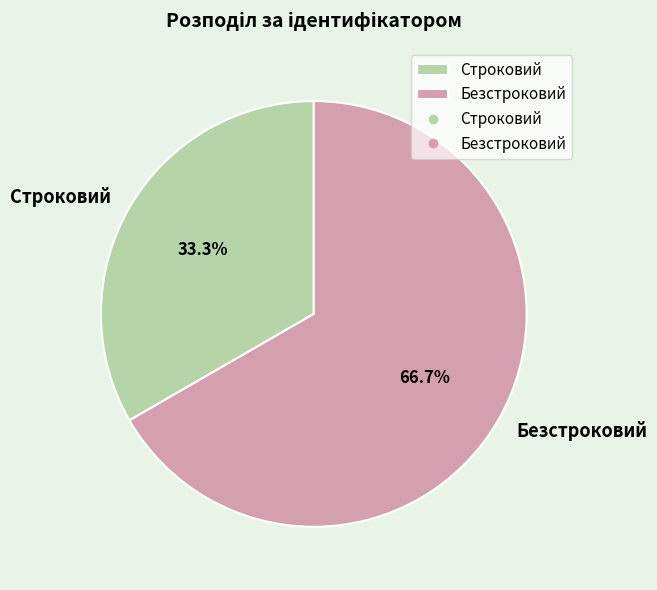

Do Строковий and Безстроковий together represent more than half of the pie?

Yes